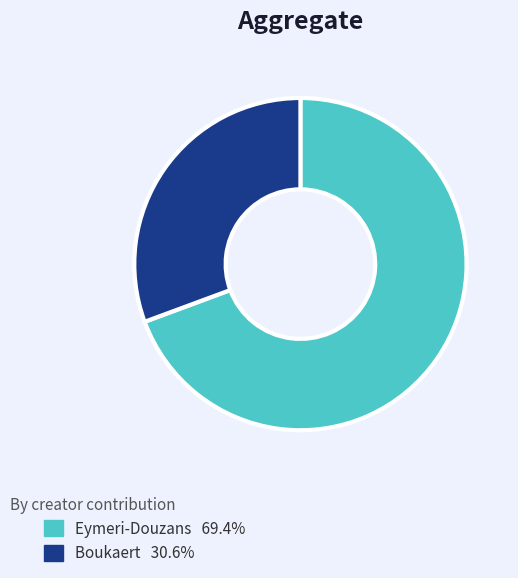

Approximately how many times larger is the value at Boukaert compared to Eymeri-Douzans?

0.4